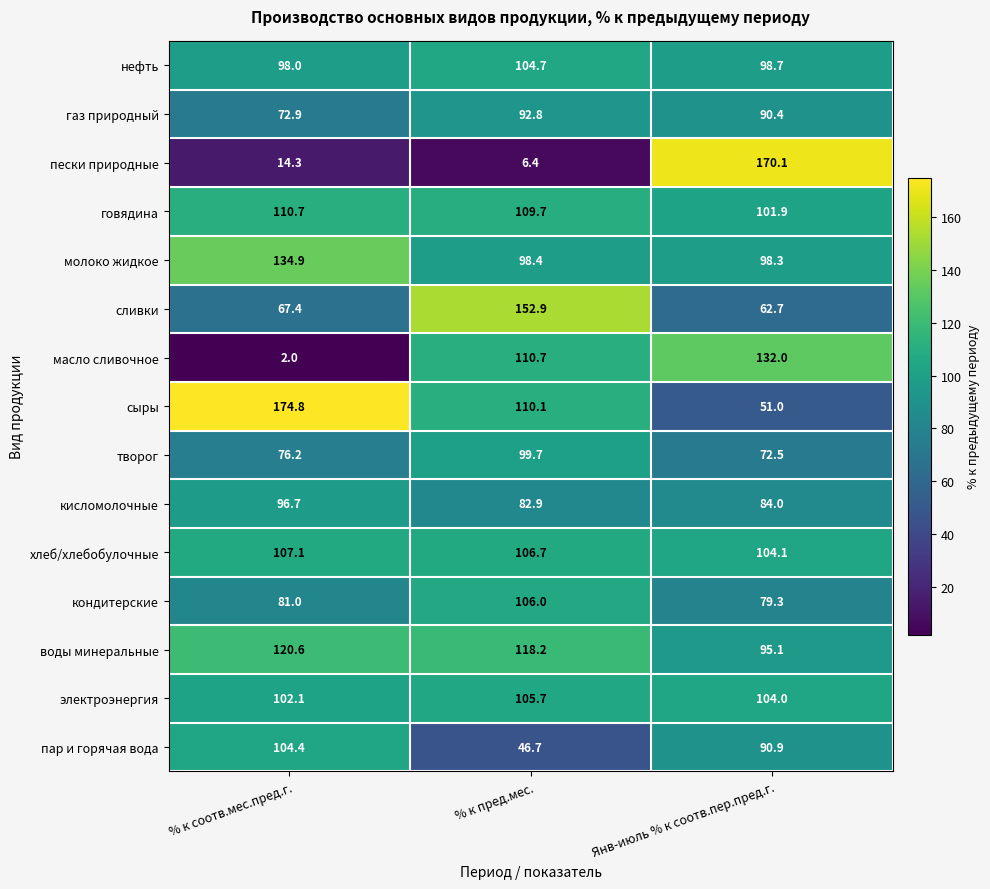

At % к пред.мес., list the series in order from smallest to largest.

пески природные, пар и горячая вода, кисломолочные, газ природный, молоко жидкое, творог, нефть, электроэнергия, кондитерские, хлеб/хлебобулочные, говядина, сыры, масло сливочное, воды минеральные, сливки